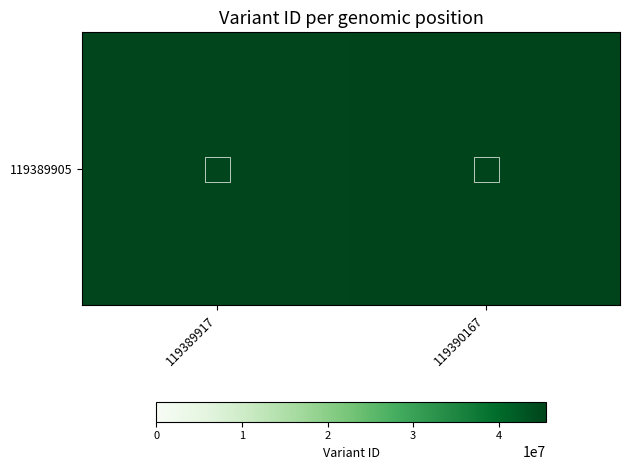

Which category has the highest value across all series?

119390167